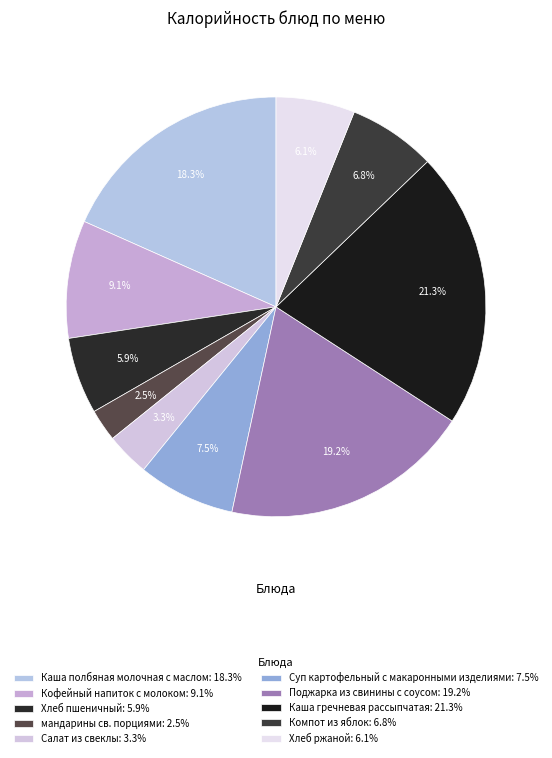

What percentage is the мандарины св. порциями slice, to the nearest percent?

2%